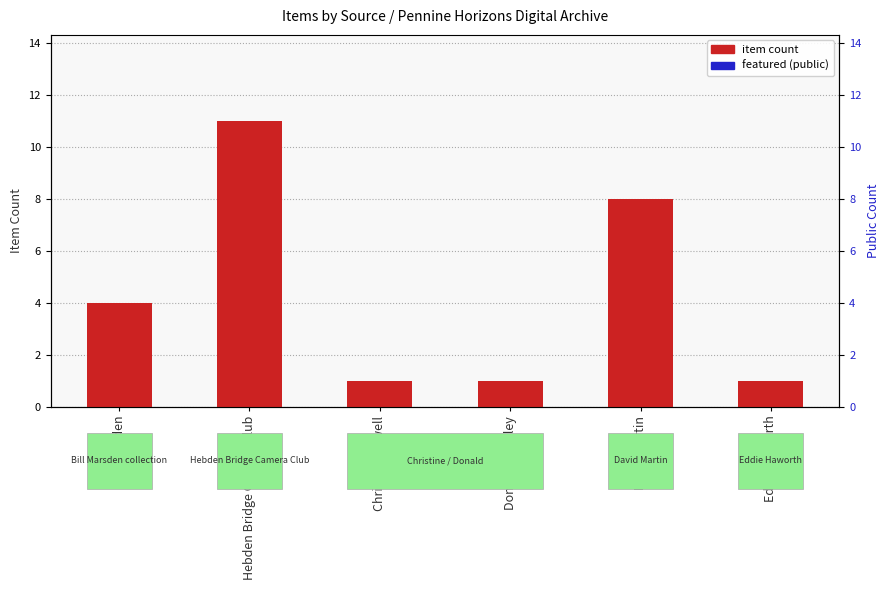

Reading left to right, what are all the values shown in this chart?

item count: 4	11	1	1	8	1
featured (public): 0	0	0	0	0	0